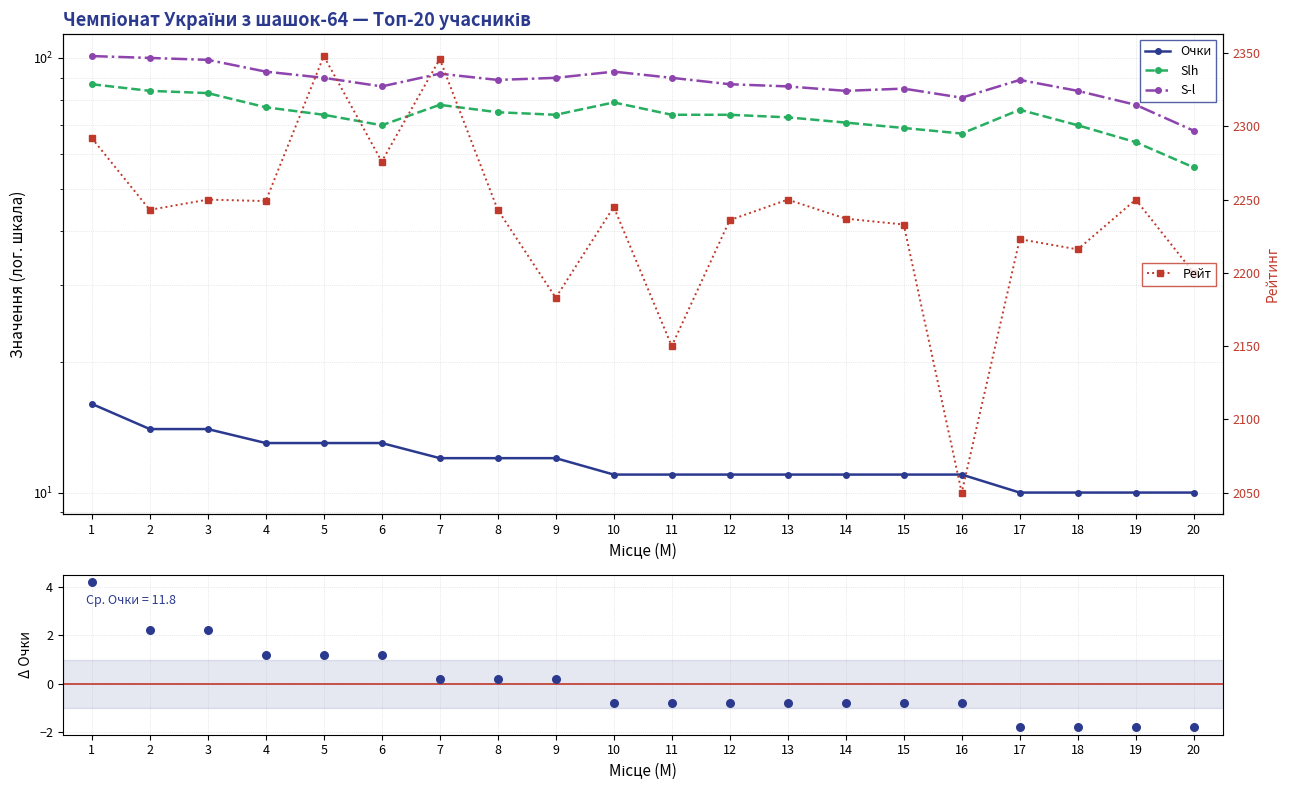

What is the total value across all series at 9?

2359.2